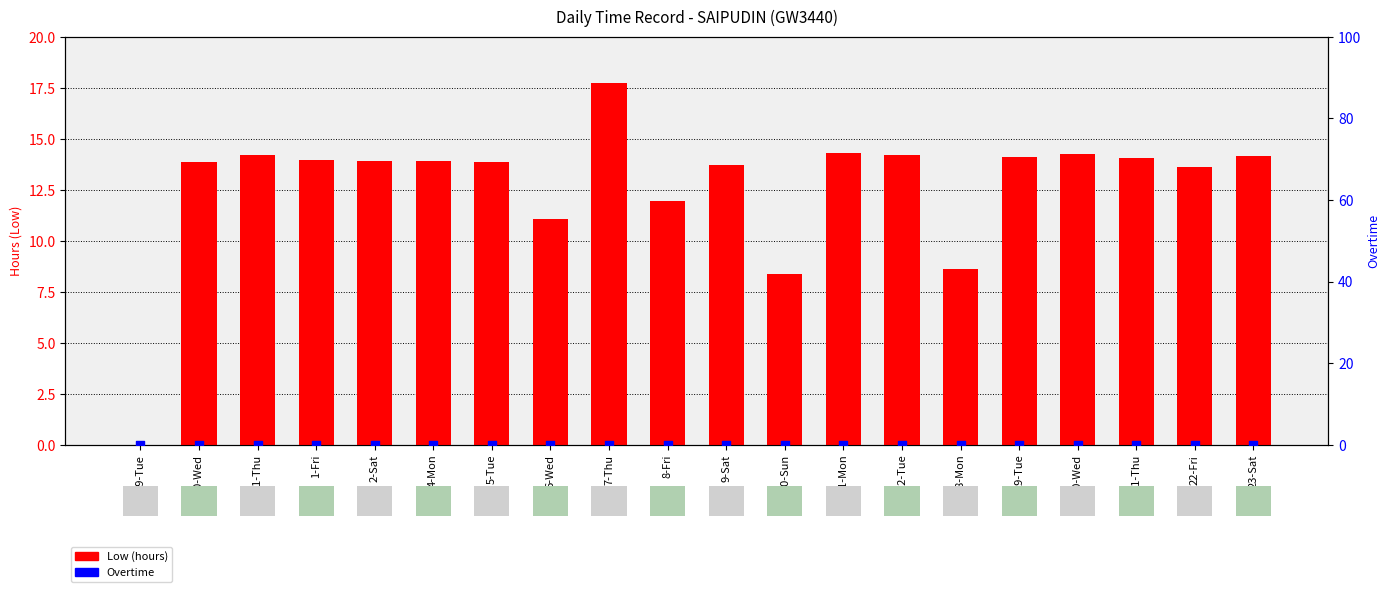

Is the value of Low (hours) at 2-Sat greater than the value of Overtime at 2-Sat?

Yes